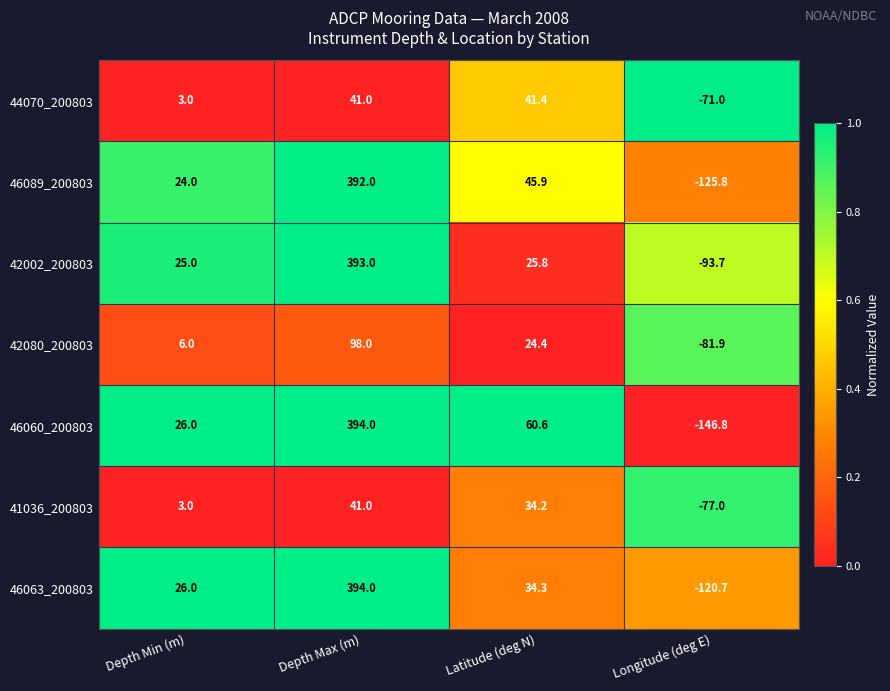

Rank the series at Latitude (deg N) from highest to lowest value.

46060_200803, 46089_200803, 44070_200803, 46063_200803, 41036_200803, 42002_200803, 42080_200803